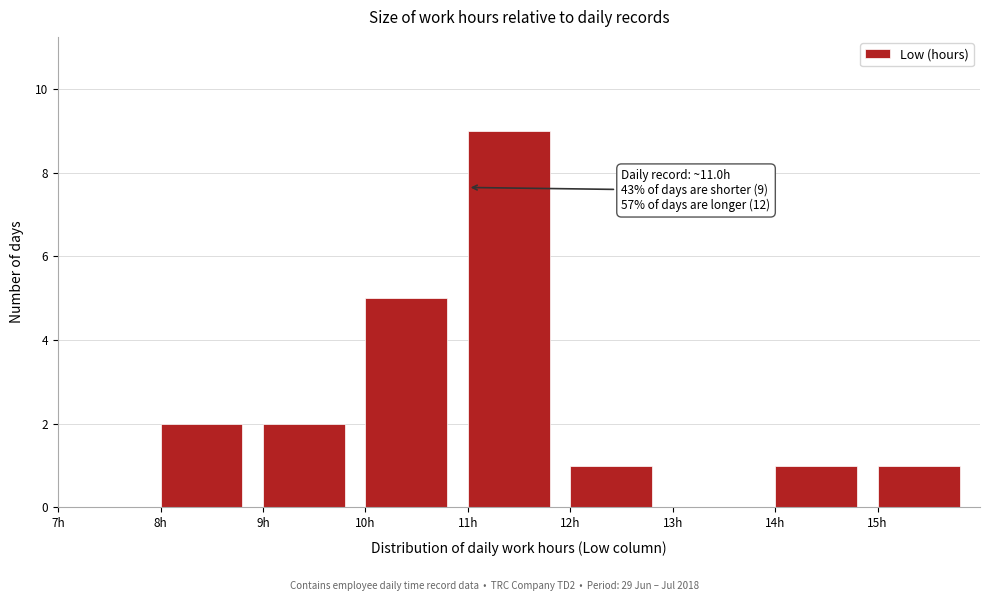

Over which range of the x-axis is the bar tallest?

11 to 12